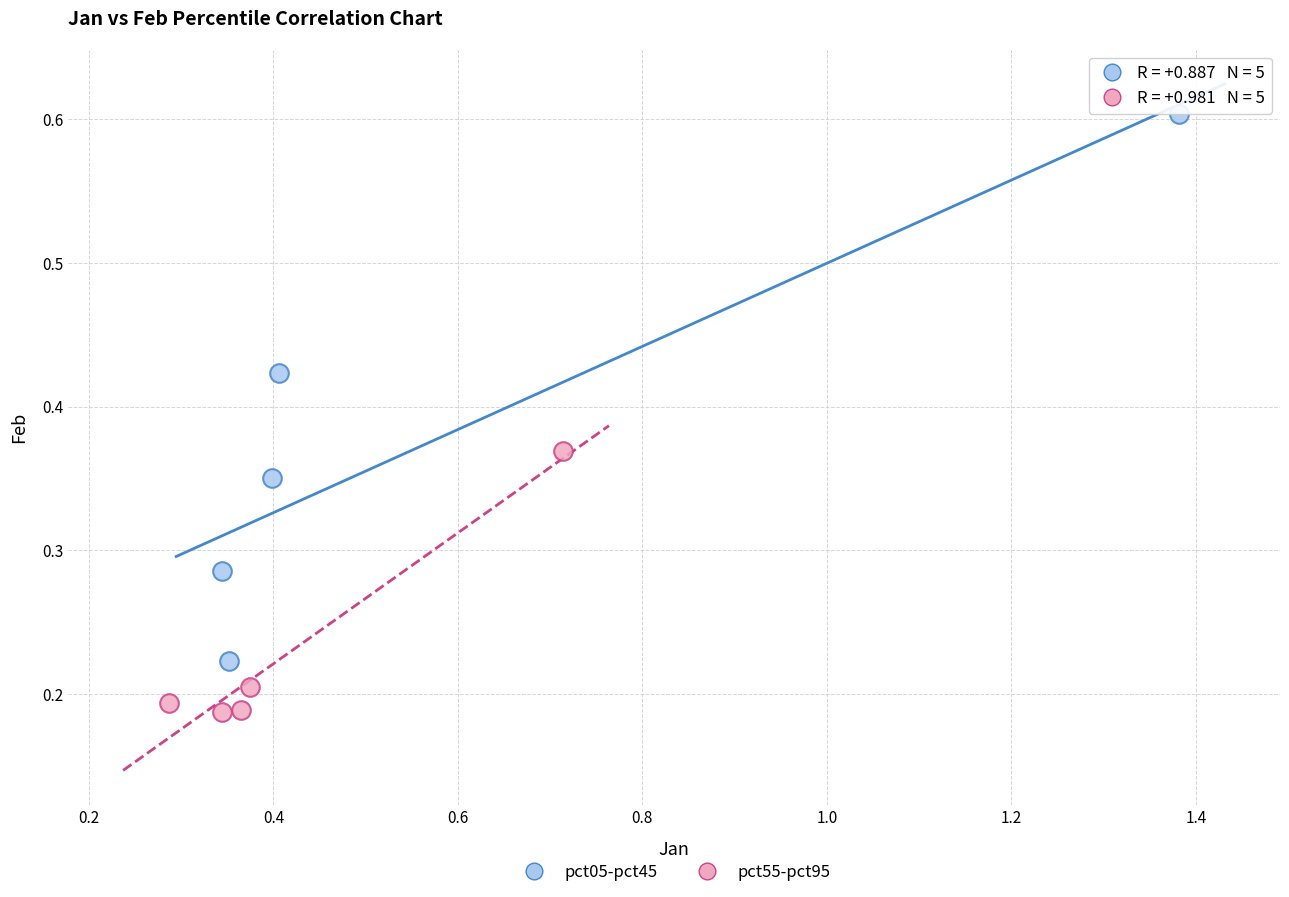

What are all the series names shown in the legend?

pct05-pct45, pct55-pct95